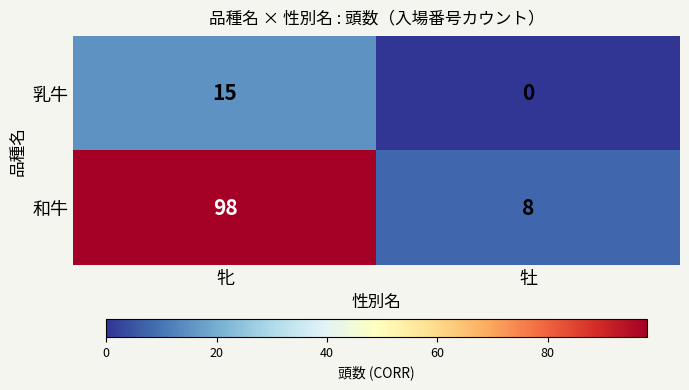

Which series has the largest total across all categories?

和牛